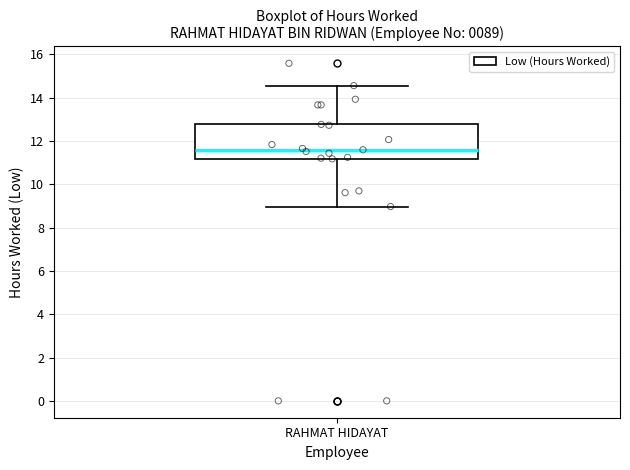

Transcribe this box plot: give where the median line is, the range the box spans, and where the two whiskers end, as read against the y-axis. The values are not printed on the chart, so give them approximately, as read against the axis.

median 11.6, box 11.2 to 12.8, whiskers 9.0 to 14.6